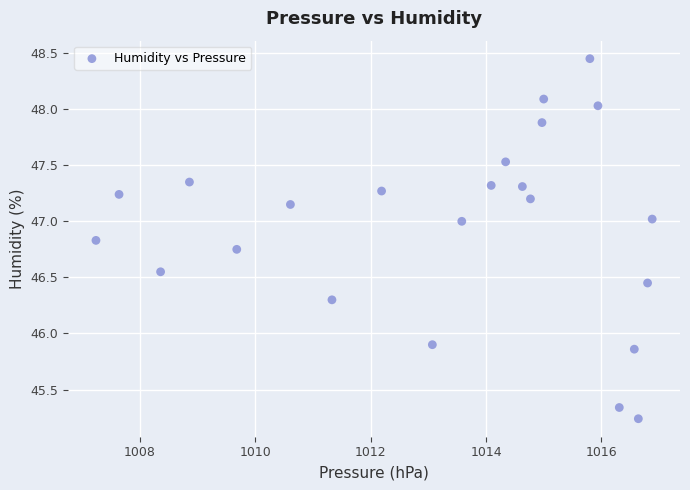

What is the range of Y values (max minus min)?

3.2